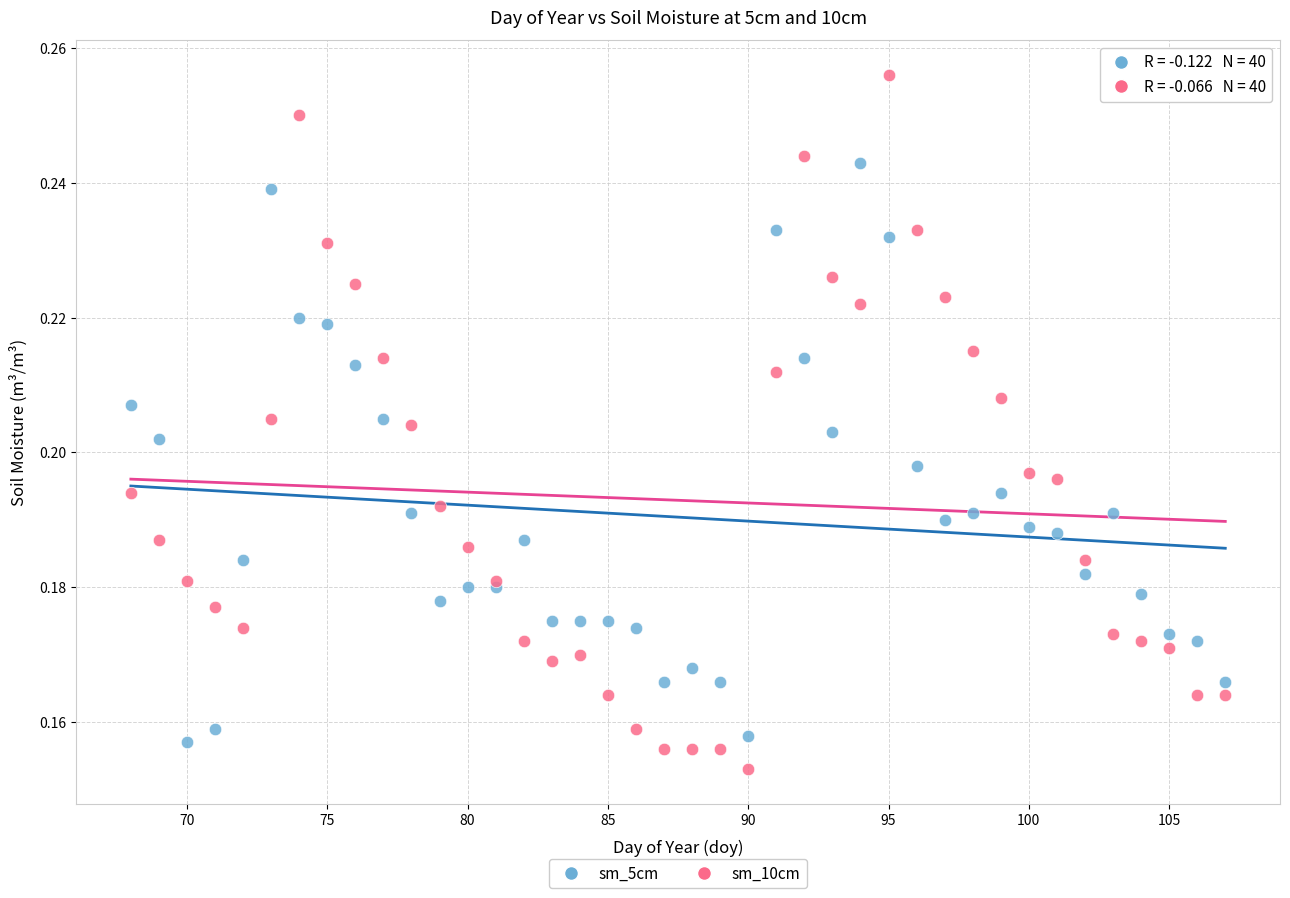

Which series has the largest Y range (max minus min)?

sm_10cm